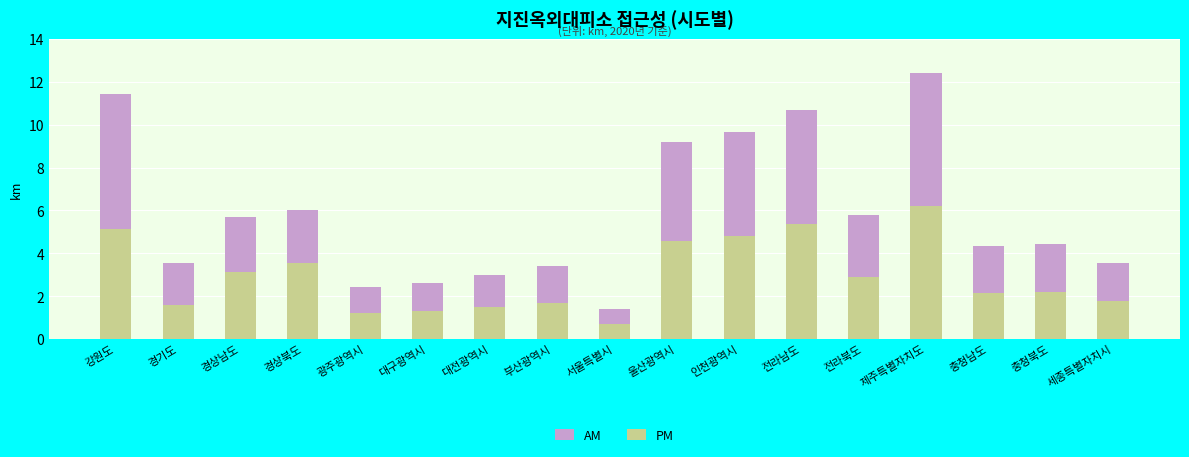

Is the value of PM at 경기도 greater than the value of AM at 경상남도?

No